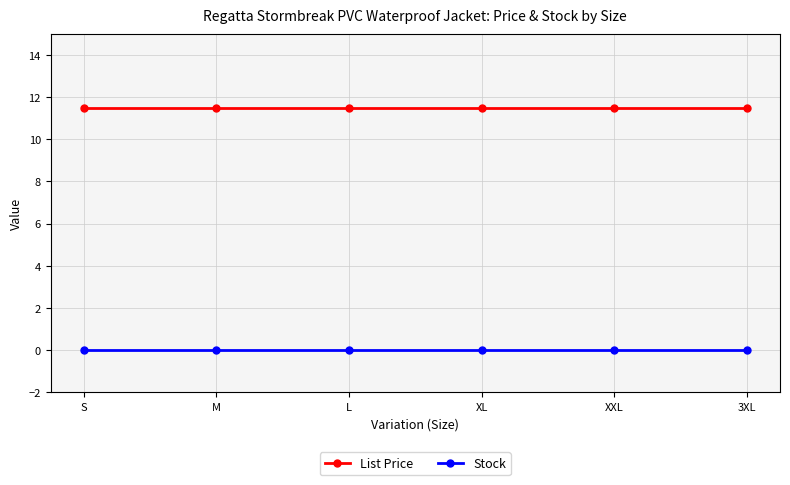

Is it true that List Price equals 11.5 at XL?

True